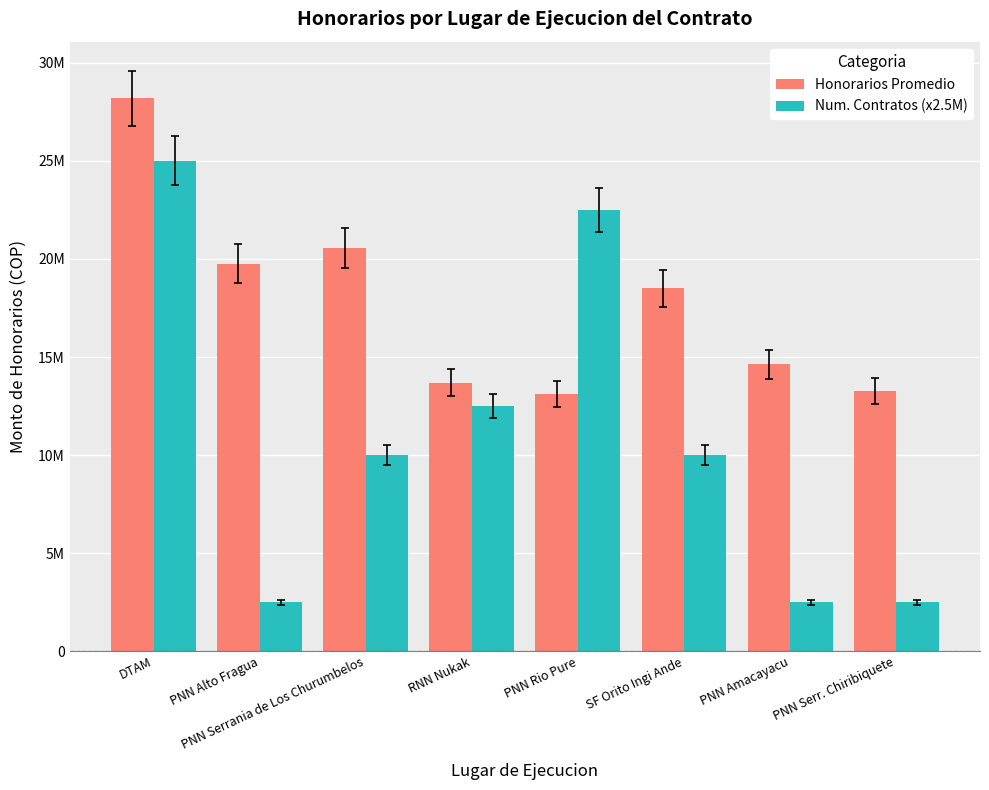

Which series changed the most between DTAM and PNN Rio Pure?

Honorarios Promedio